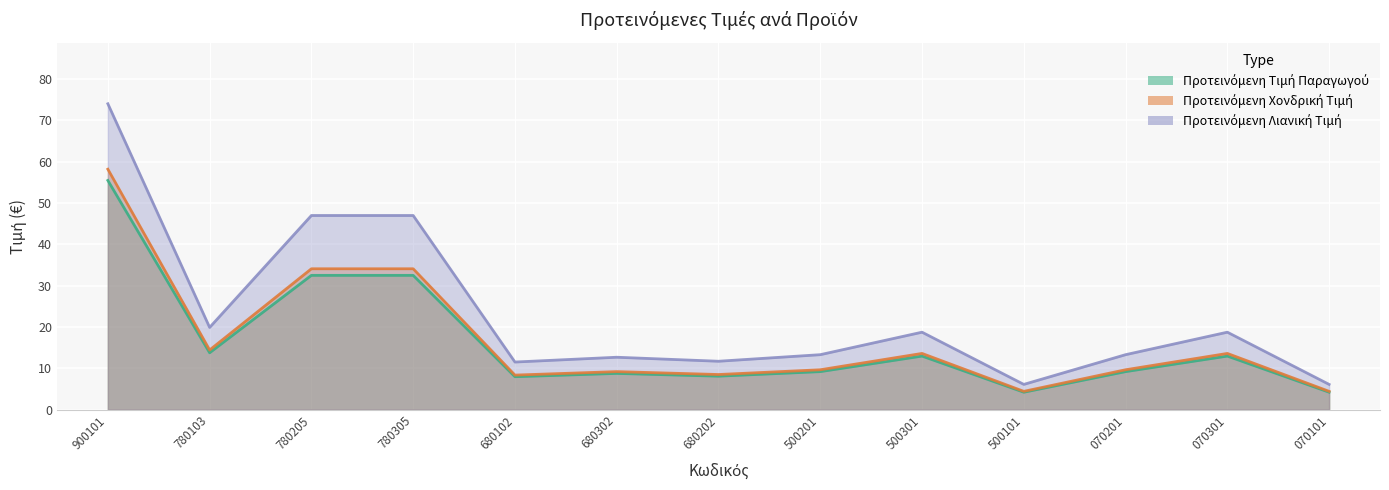

True or false: Προτεινόμενη Τιμή Παραγωγού and Προτεινόμενη Χονδρική Τιμή intersect in this chart.

False